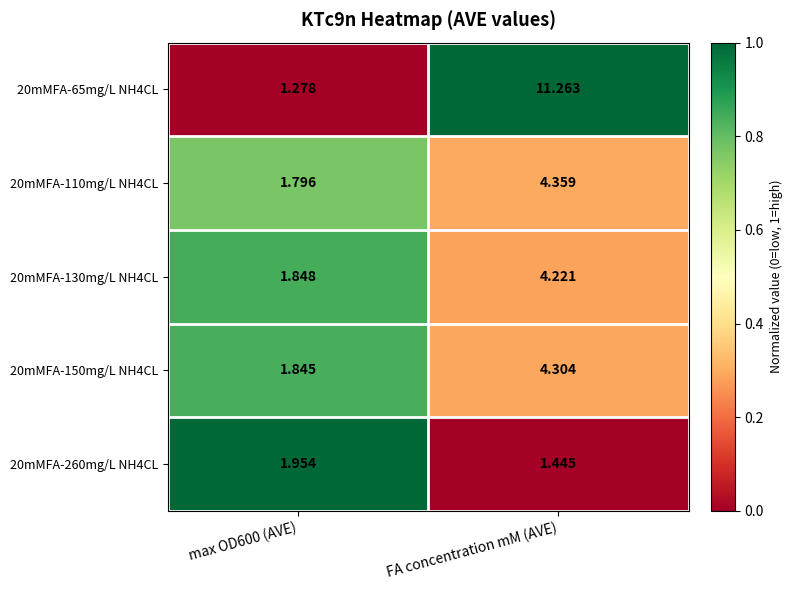

At which category does the chart reach its peak across all series?

FA concentration mM (AVE)